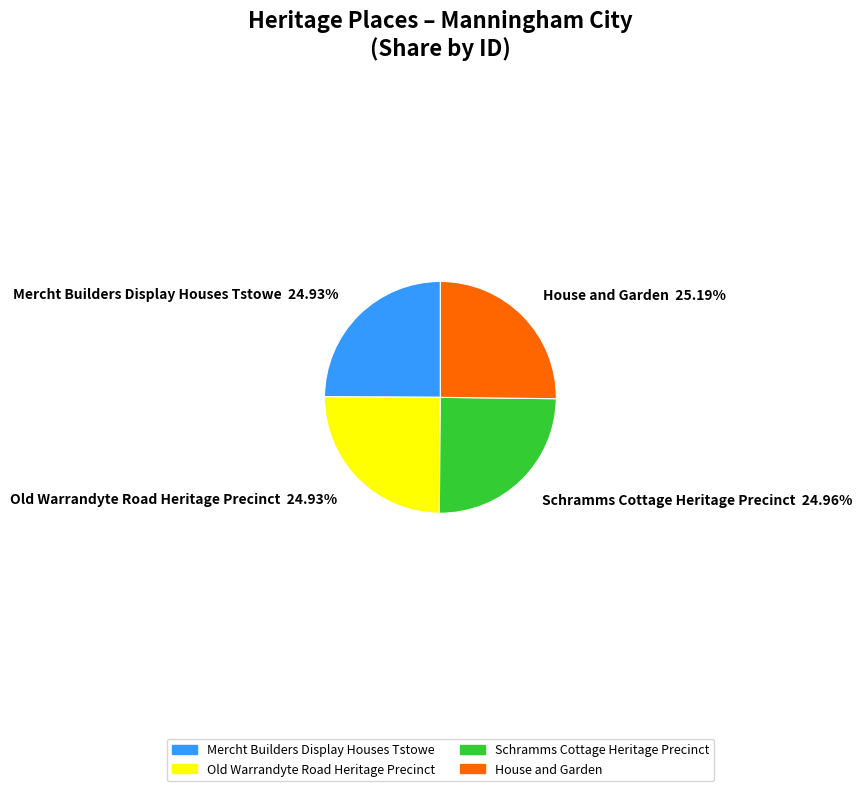

Is it true that Mercht Builders Display Houses Tstowe is 25% of the pie?

True